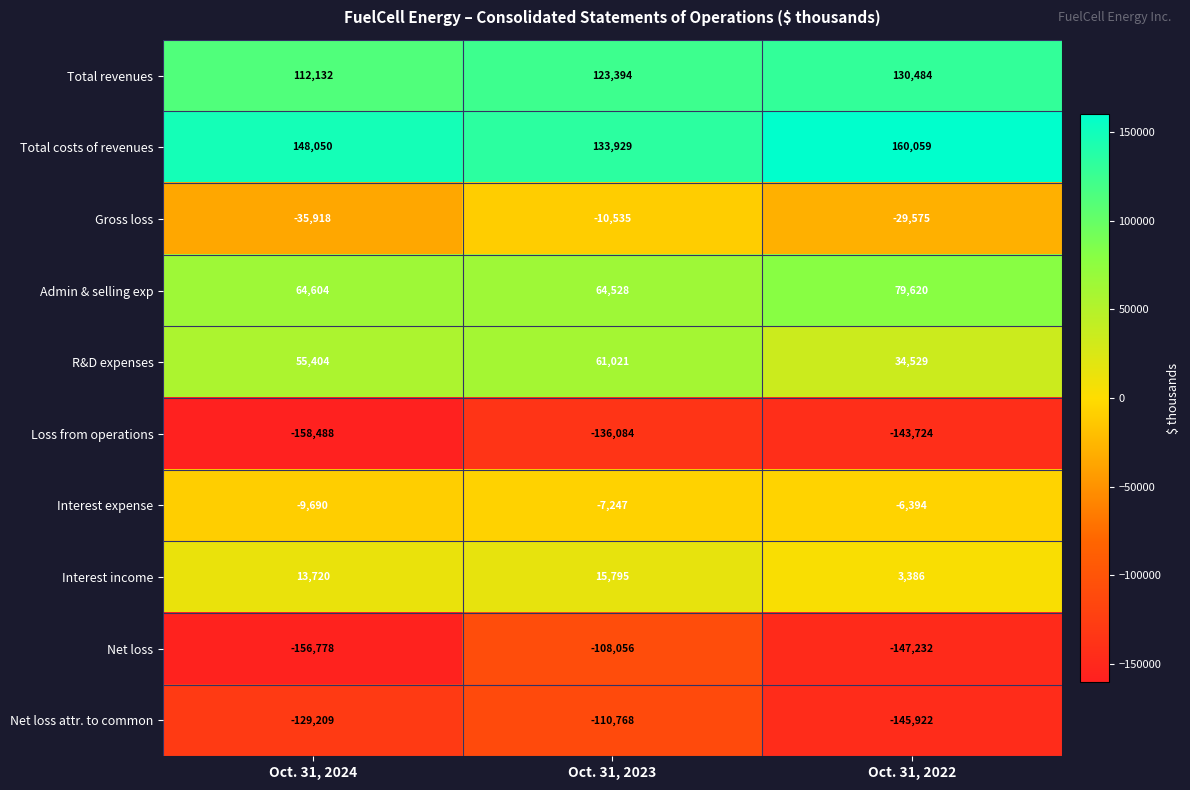

What is the total value across all series at Oct. 31, 2023?

25977